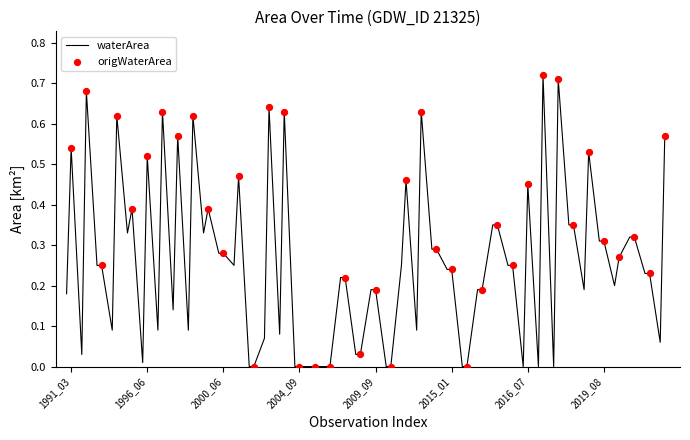

Does the chart have visible grid lines?

No